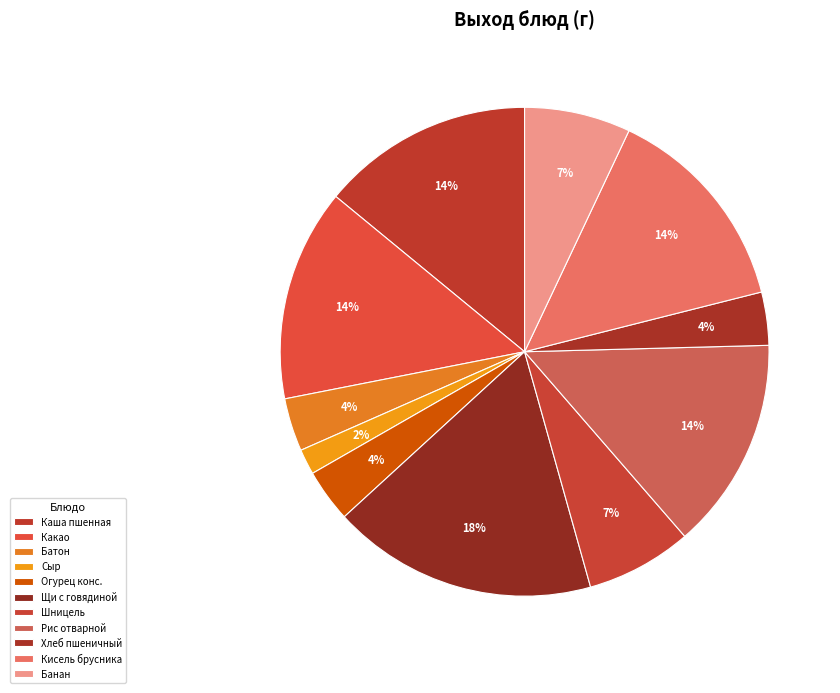

How many slices are in this pie chart?

11